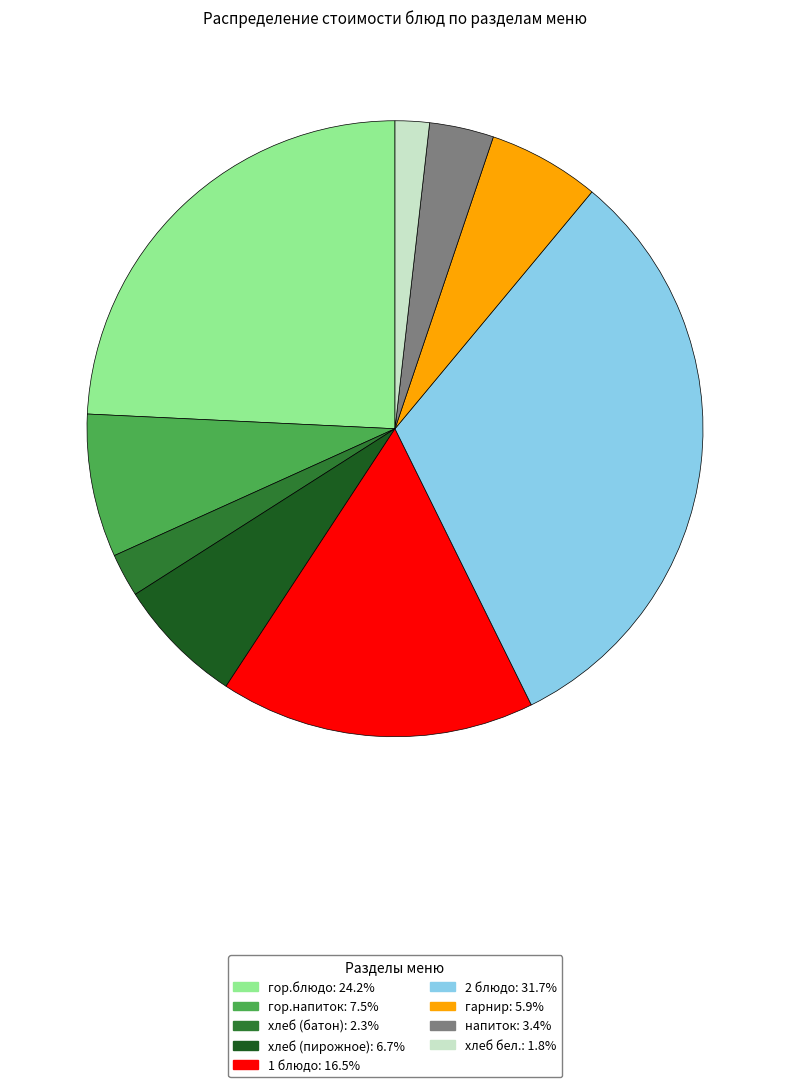

Do гарнир and гор.блюдо together represent more than half of the pie?

No